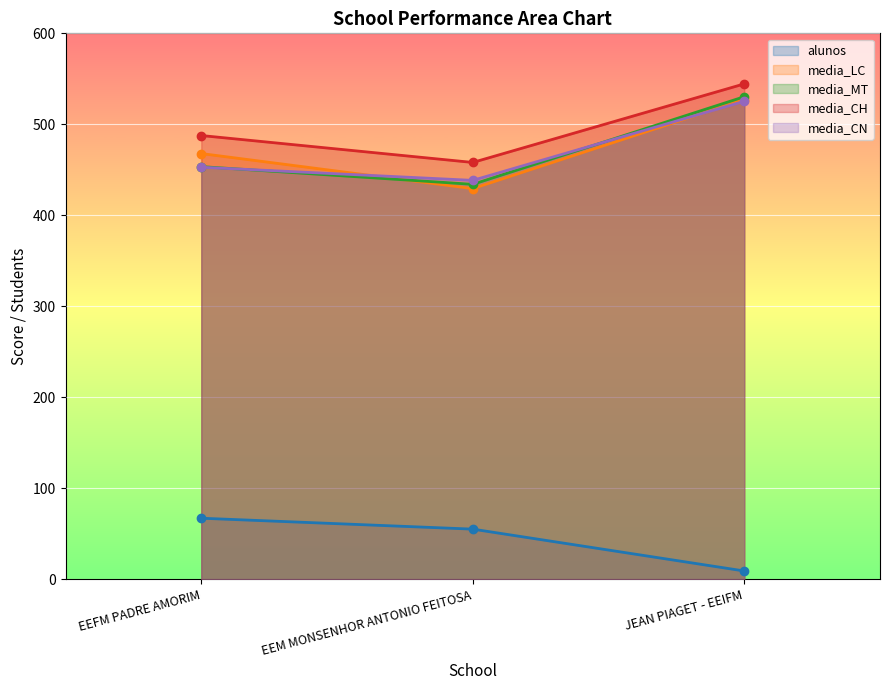

At which category is the sum across all series the highest?

JEAN PIAGET - EEIFM